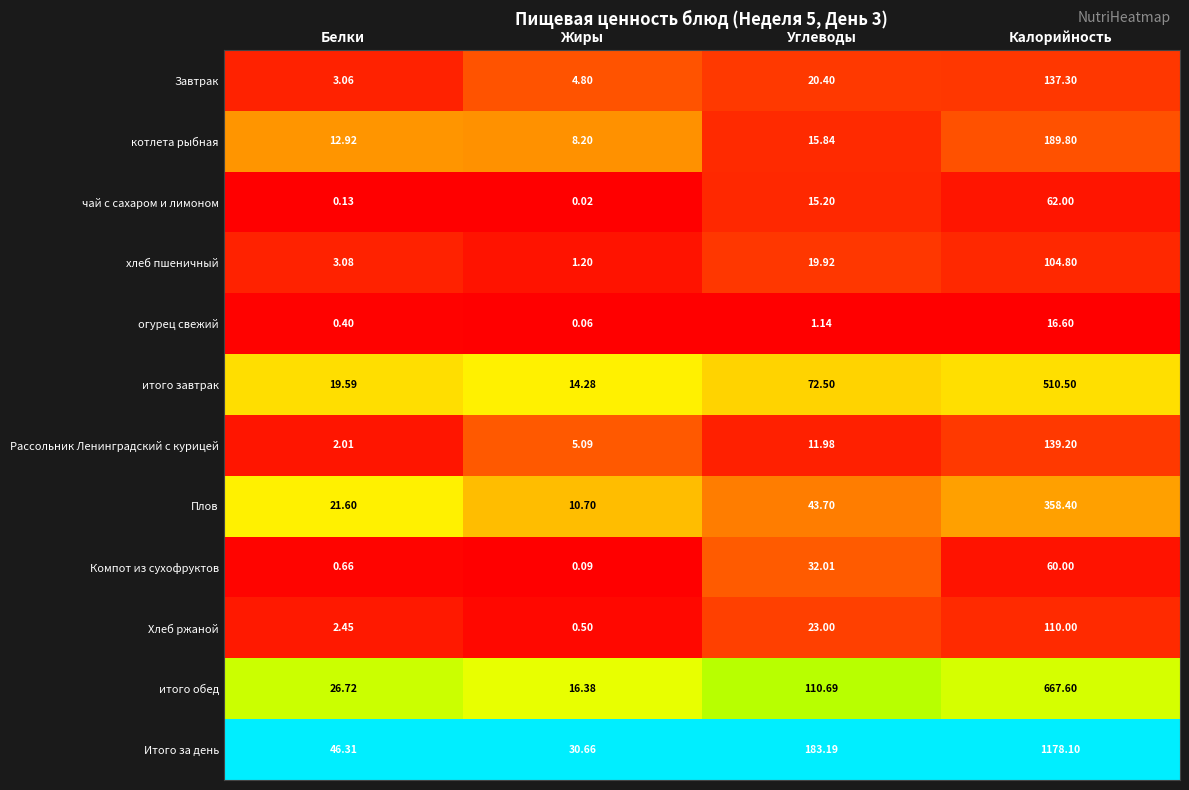

At which category does the chart reach its minimum across all series?

Жиры